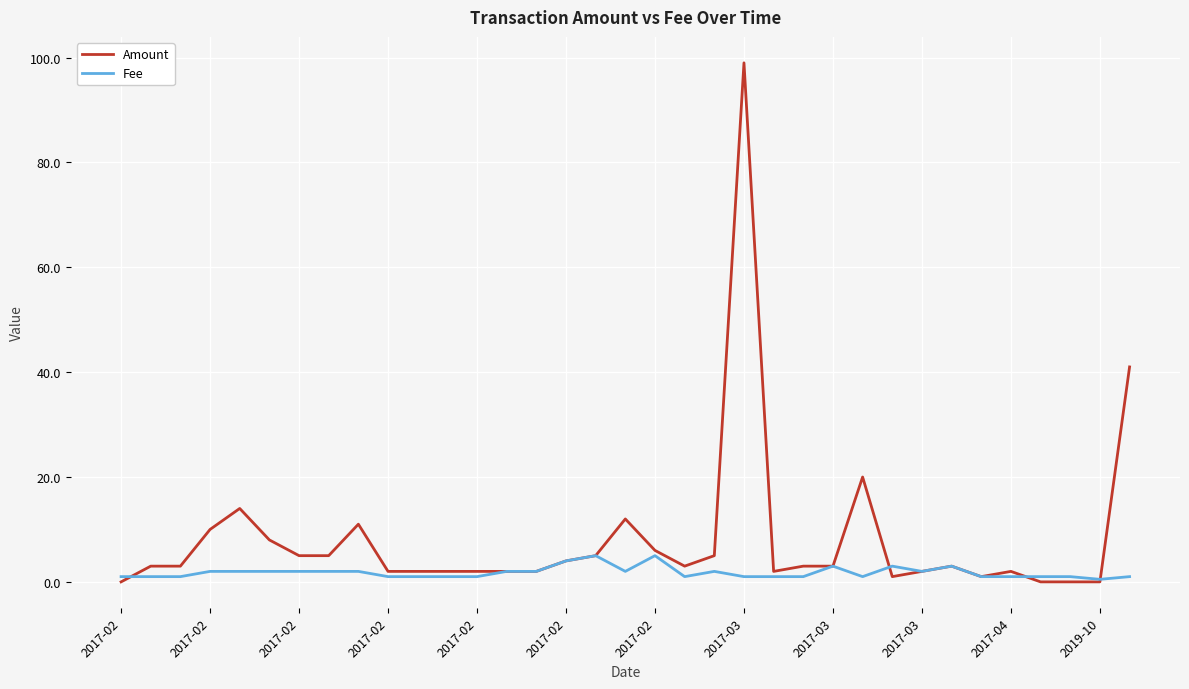

Which series has the largest total across all categories?

Amount